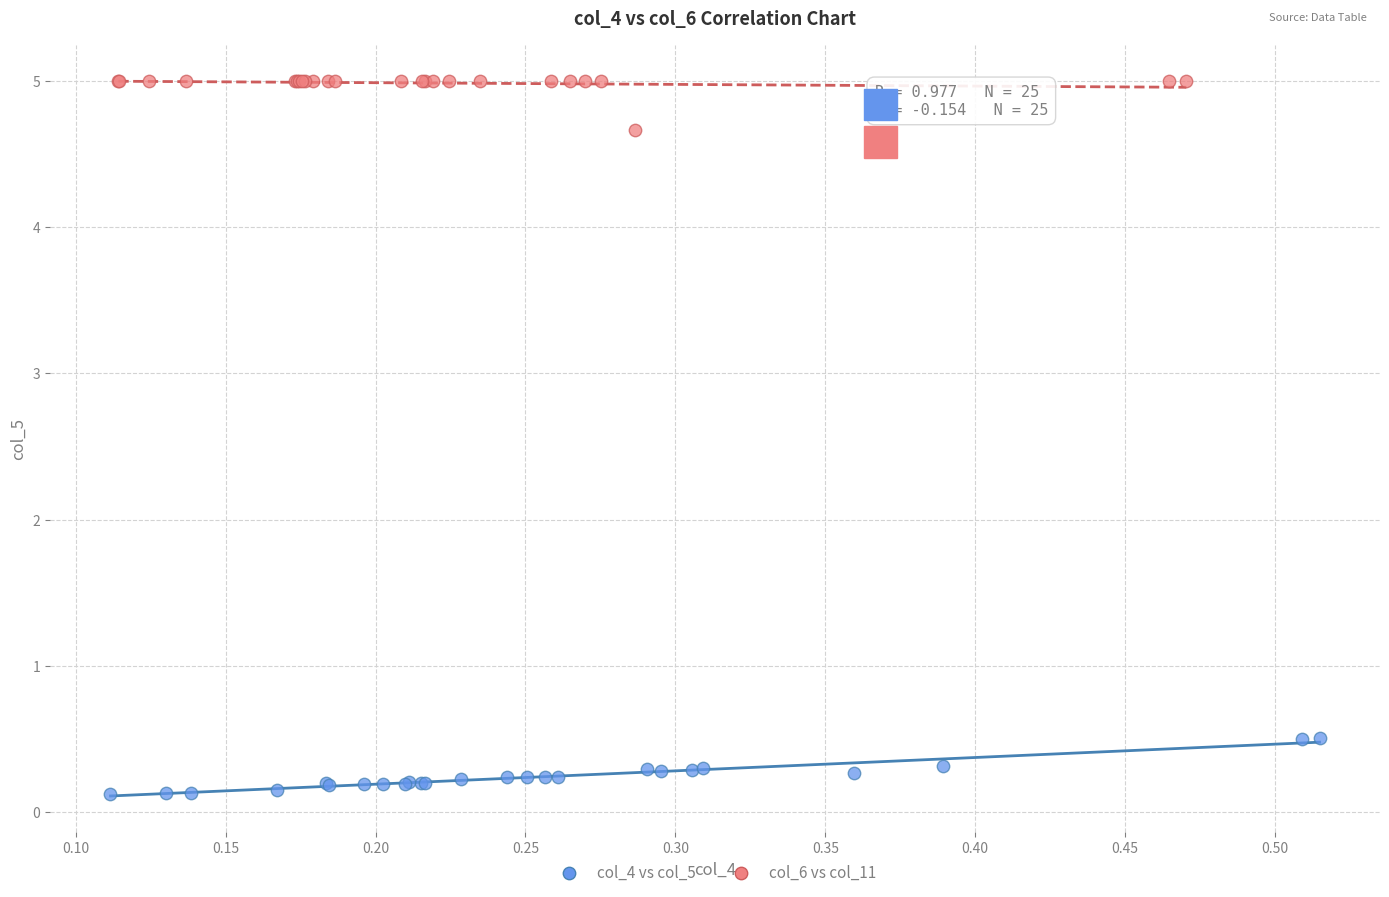

Which series contains the lowest Y value?

col_4 vs col_5